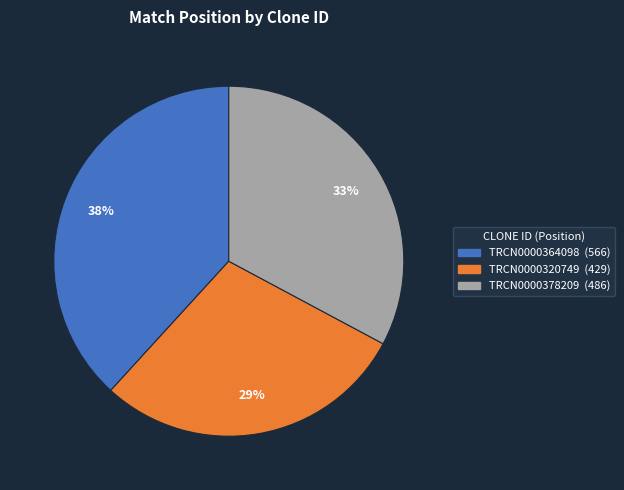

Which has a higher value, TRCN0000320749 or TRCN0000364098?

TRCN0000364098